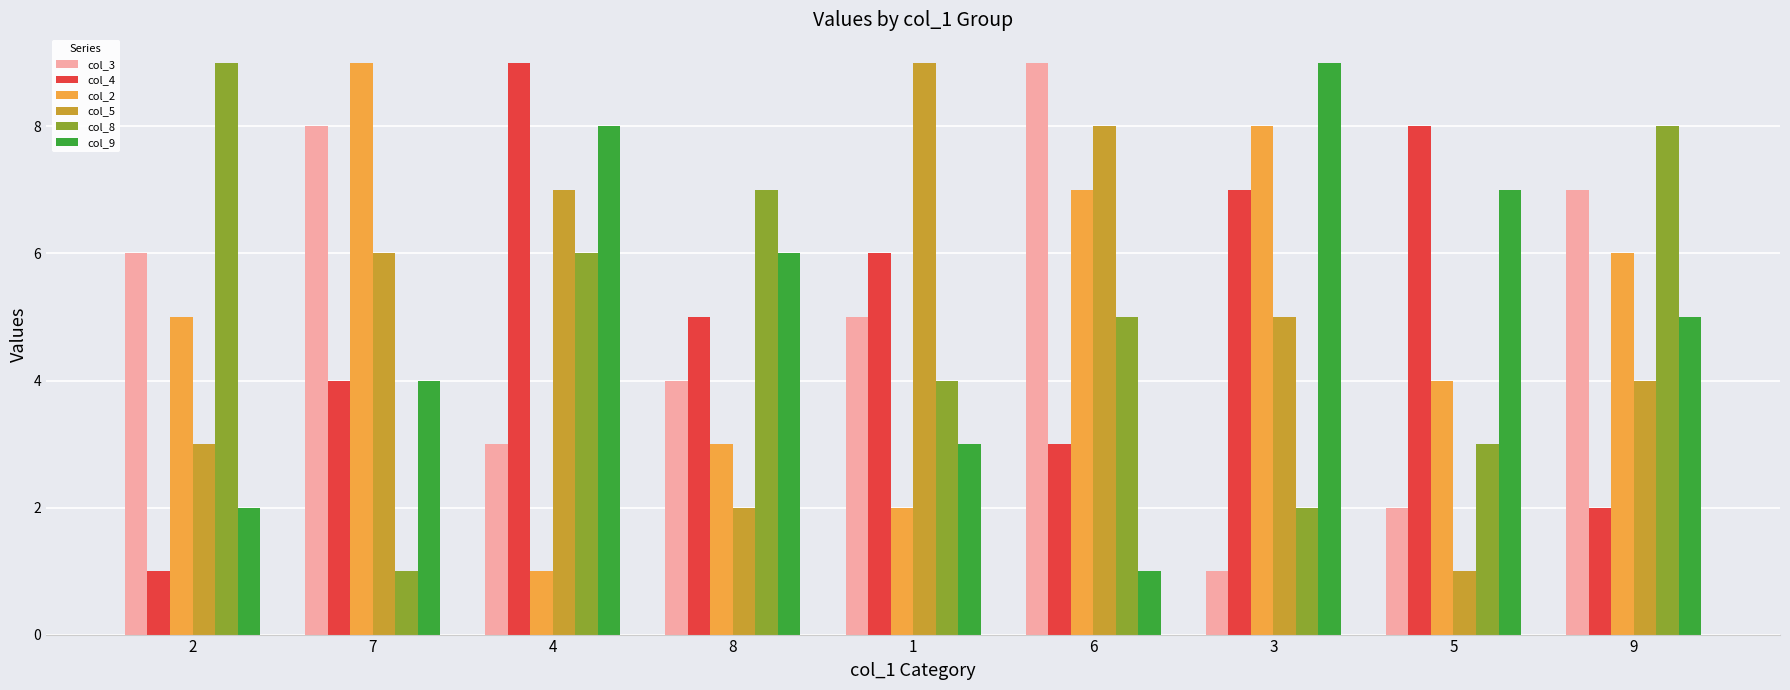

Which series changed the most between 2 and 4?

col_4